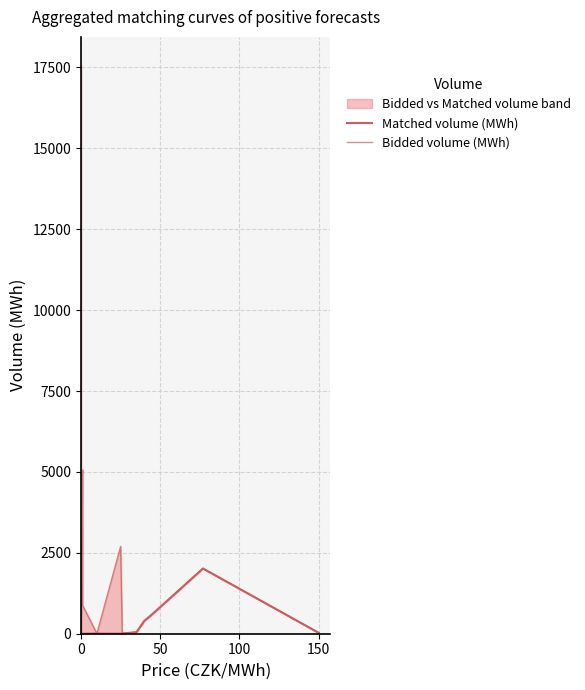

What are all the series names shown in the legend?

Matched volume (MWh), Bidded volume (MWh)